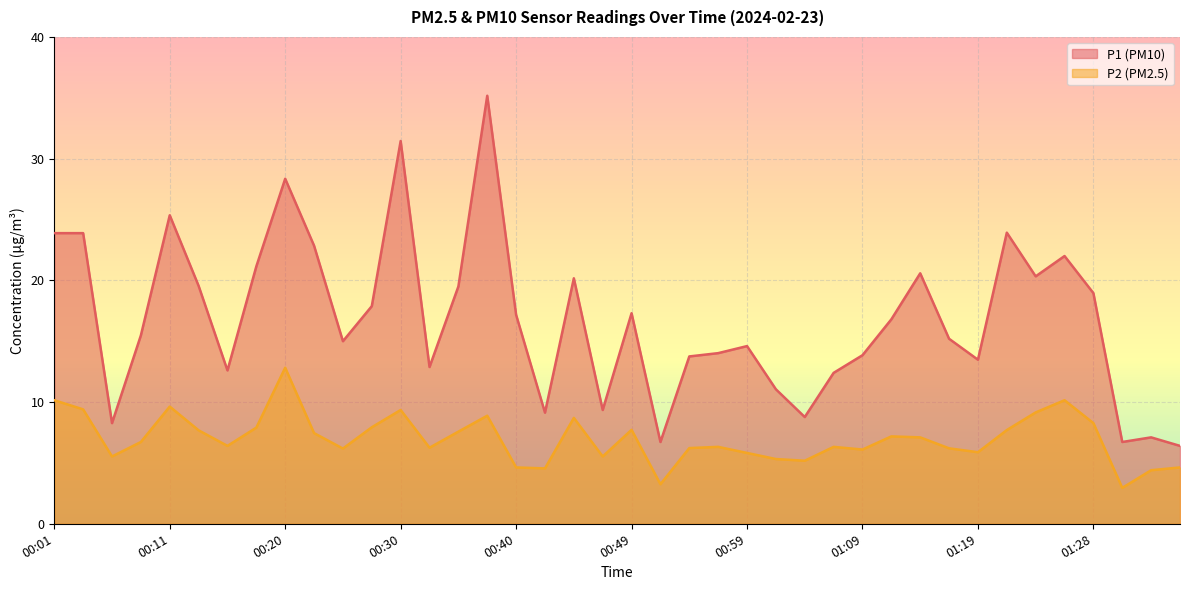

At which label is P1 closest to 20?

00:45